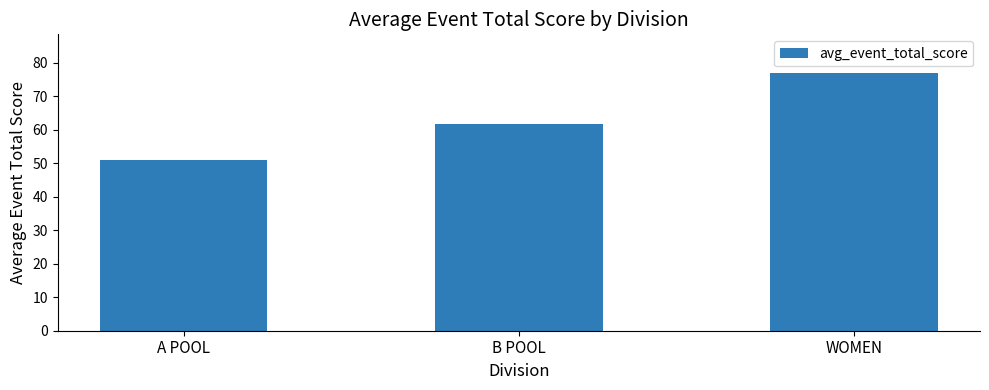

What is the smallest value displayed?

51.0